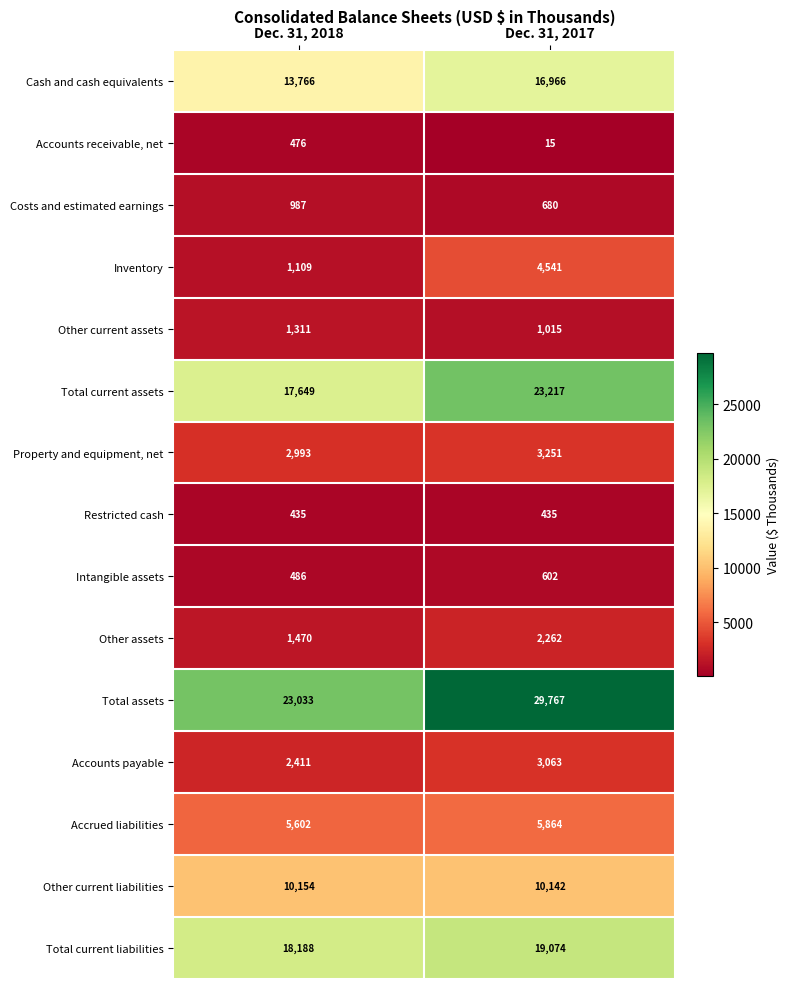

What is the minimum value for Intangible assets?

486